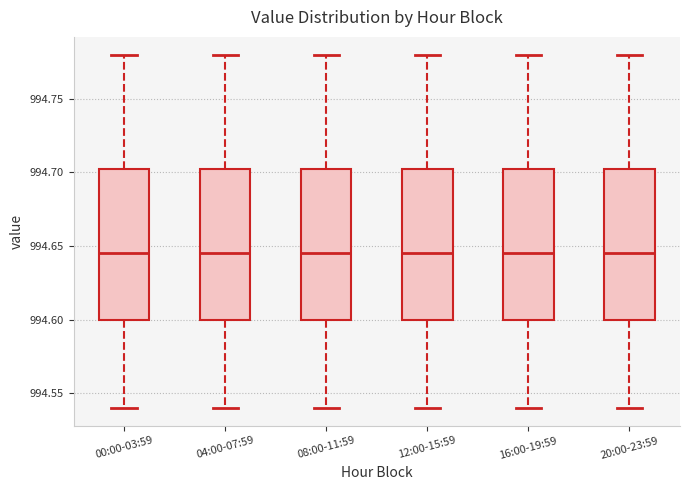

Reading left to right, transcribe this box plot: for each box, give where its median line is, the range the box spans, and where its two whiskers end, as read against the y-axis. The values are not printed on the chart, so give them approximately, as read against the axis.

00:00-03:59: median 994.645, box 994.600 to 994.705, whiskers 994.540 to 994.780
04:00-07:59: median 994.645, box 994.600 to 994.705, whiskers 994.540 to 994.780
08:00-11:59: median 994.645, box 994.600 to 994.705, whiskers 994.540 to 994.780
12:00-15:59: median 994.645, box 994.600 to 994.705, whiskers 994.540 to 994.780
16:00-19:59: median 994.645, box 994.600 to 994.705, whiskers 994.540 to 994.780
20:00-23:59: median 994.645, box 994.600 to 994.705, whiskers 994.540 to 994.780